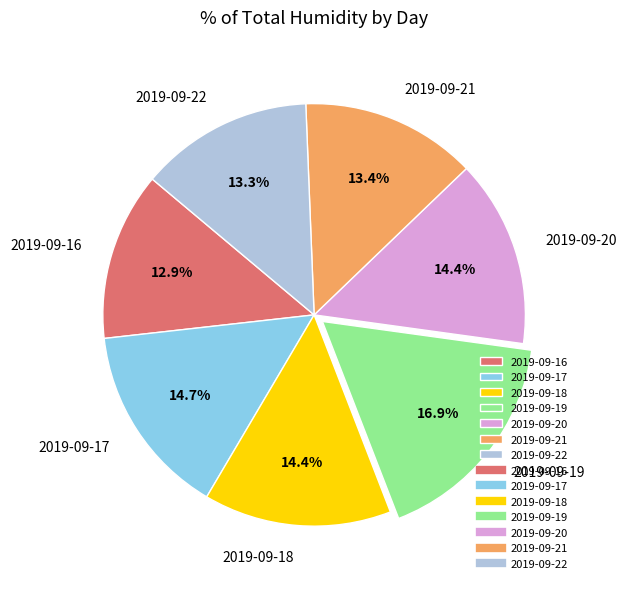

To the nearest percent, what percentage of the pie is 2019-09-16?

13%